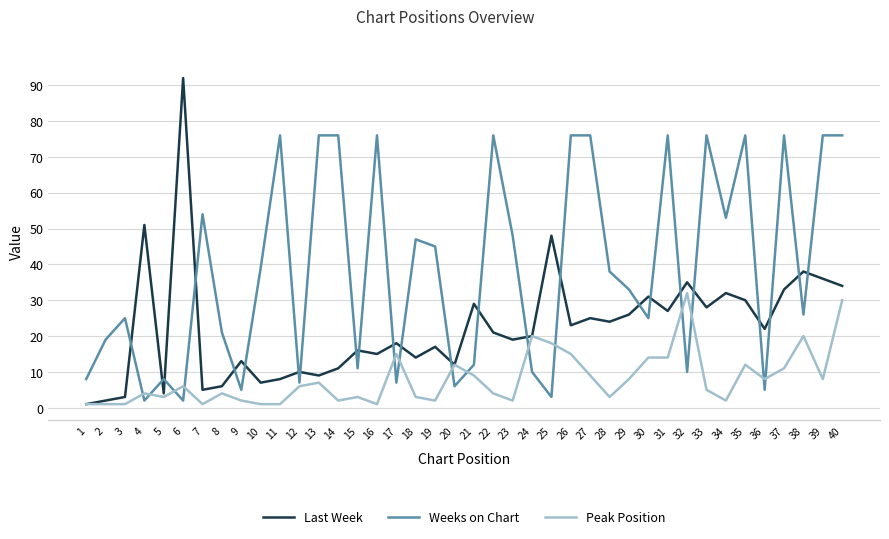

What is the minimum value for Last Week?

1